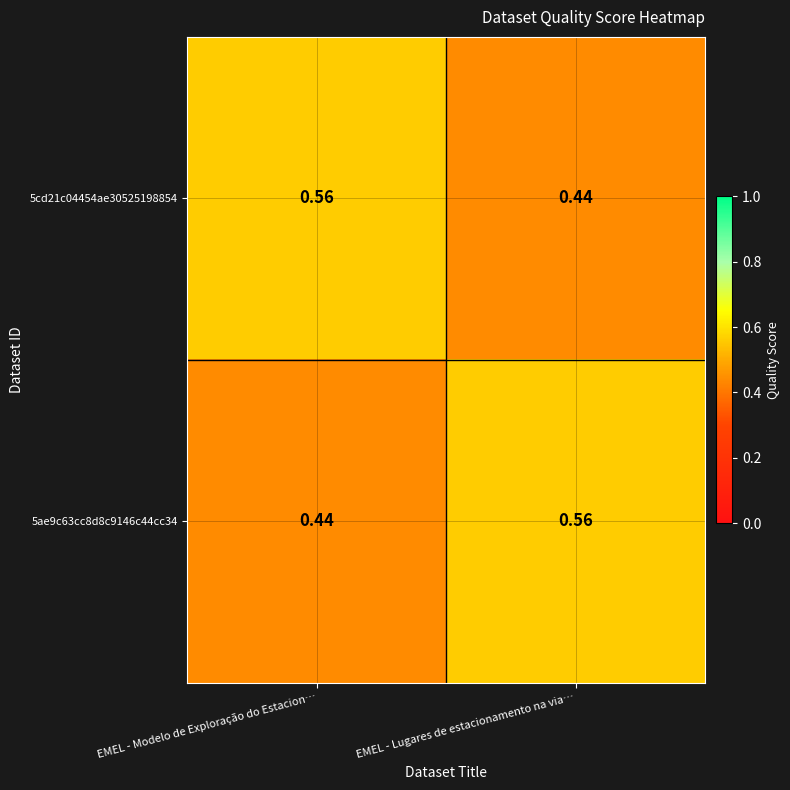

List the labels in order of 5ae9c63cc8d8c9146c44cc34 value, smallest first.

EMEL - Modelo de Exploração do Estacion…, EMEL - Lugares de estacionamento na via…